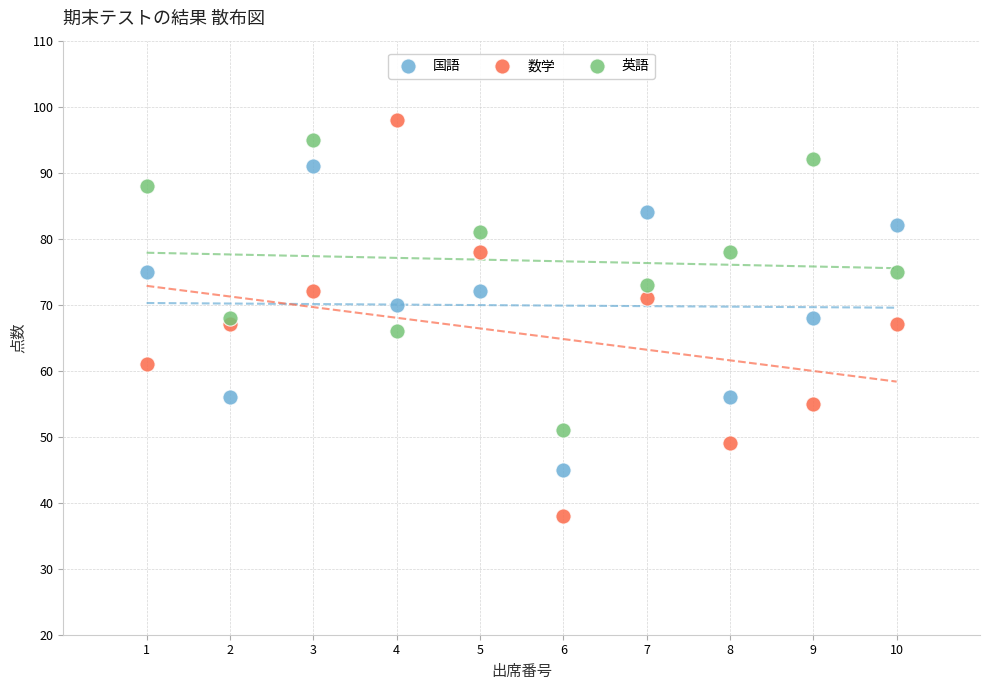

What are all the series names shown in the legend?

国語, 数学, 英語